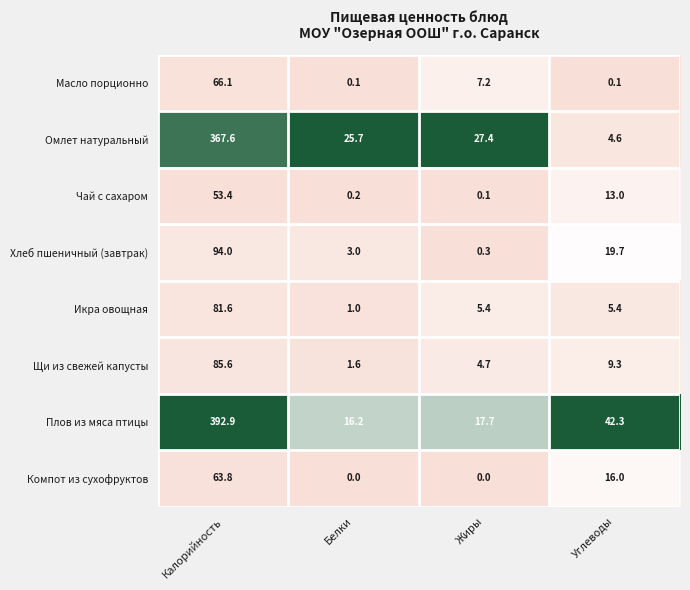

Between Жиры and Углеводы, which series saw the biggest shift?

Плов из мяса птицы